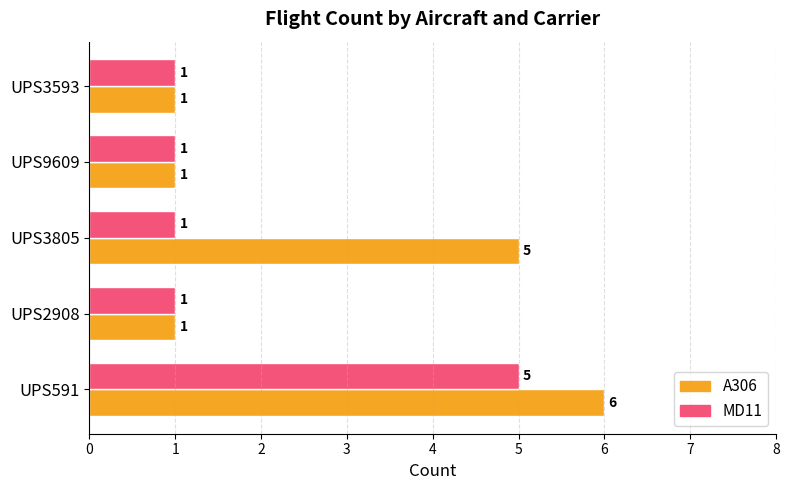

At which category is the sum across all series the highest?

UPS591